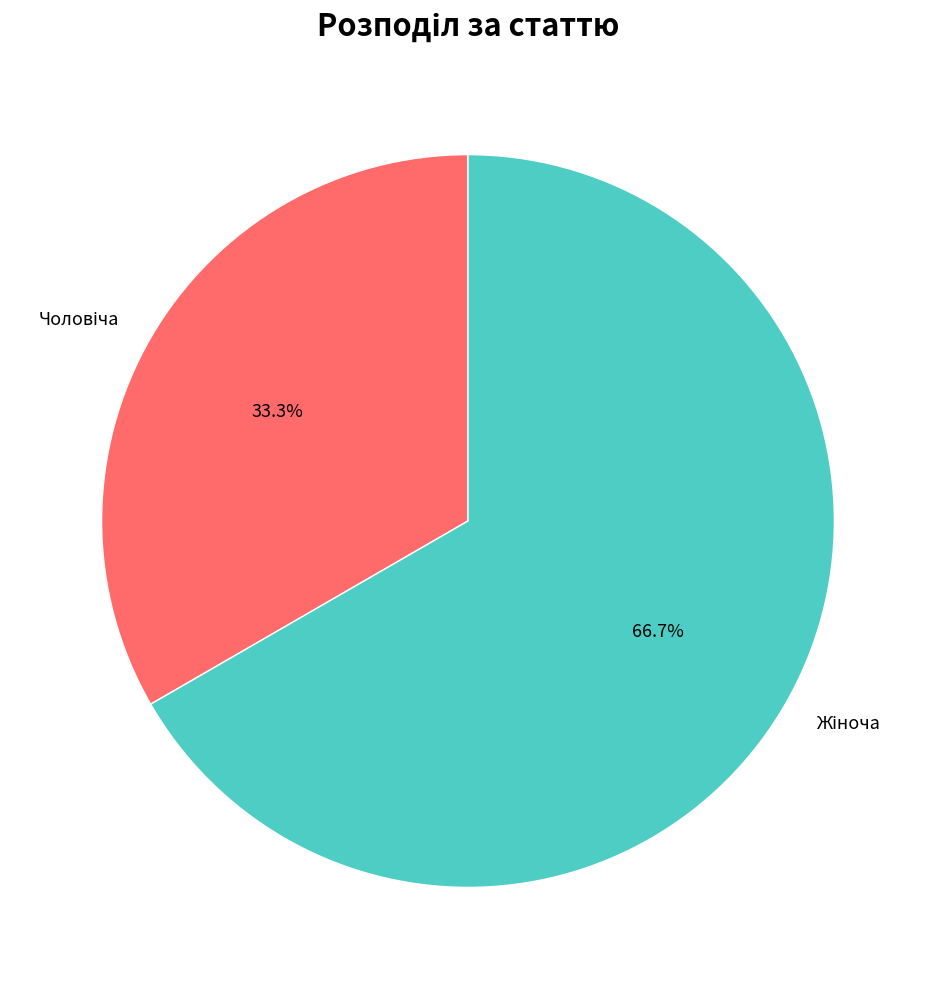

Does any single category account for the majority?

Yes